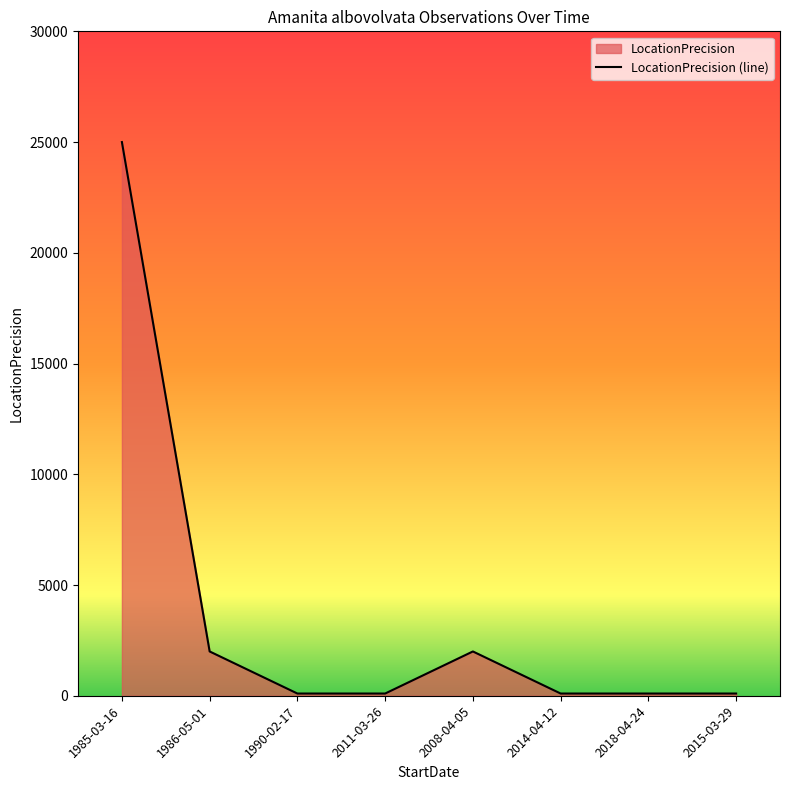

Read the value at 2011-03-26, to the nearest 50.

100